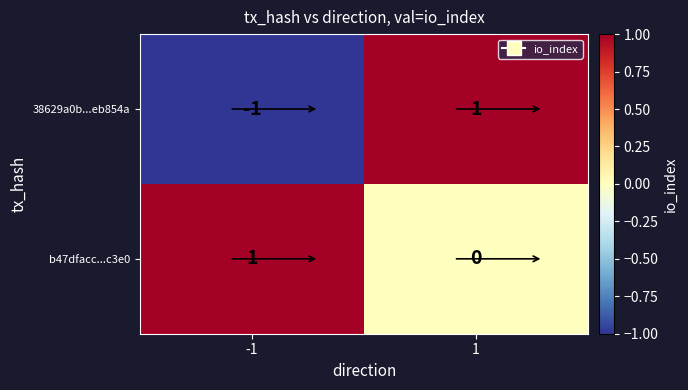

Which series changed the most between -1 and 1?

38629a0b...eb854a